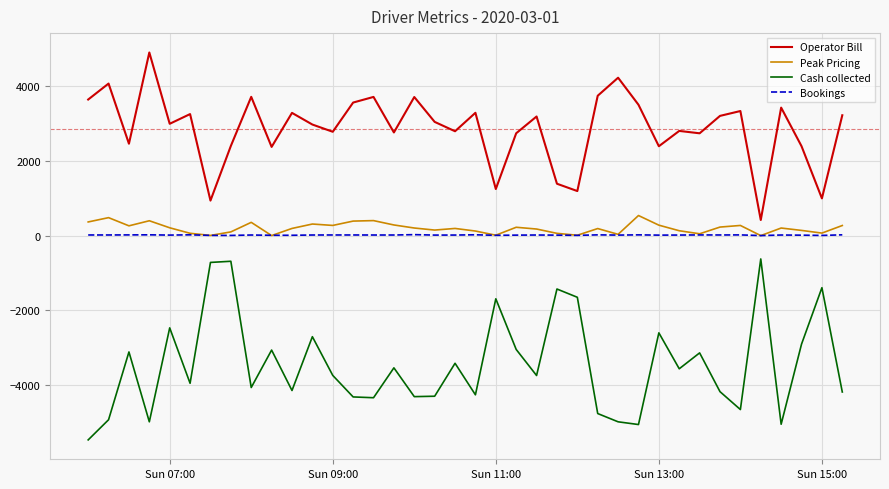

What is the highest value of the Peak Pricing series?

537.3